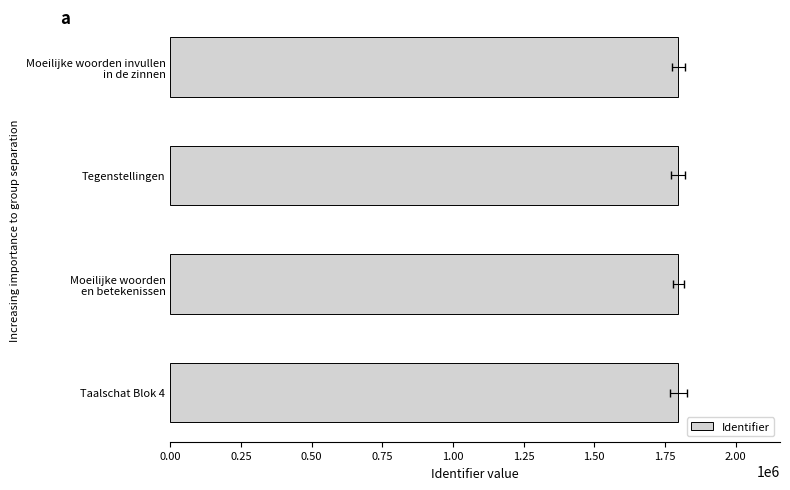

What is the difference between the maximum and minimum values?

122